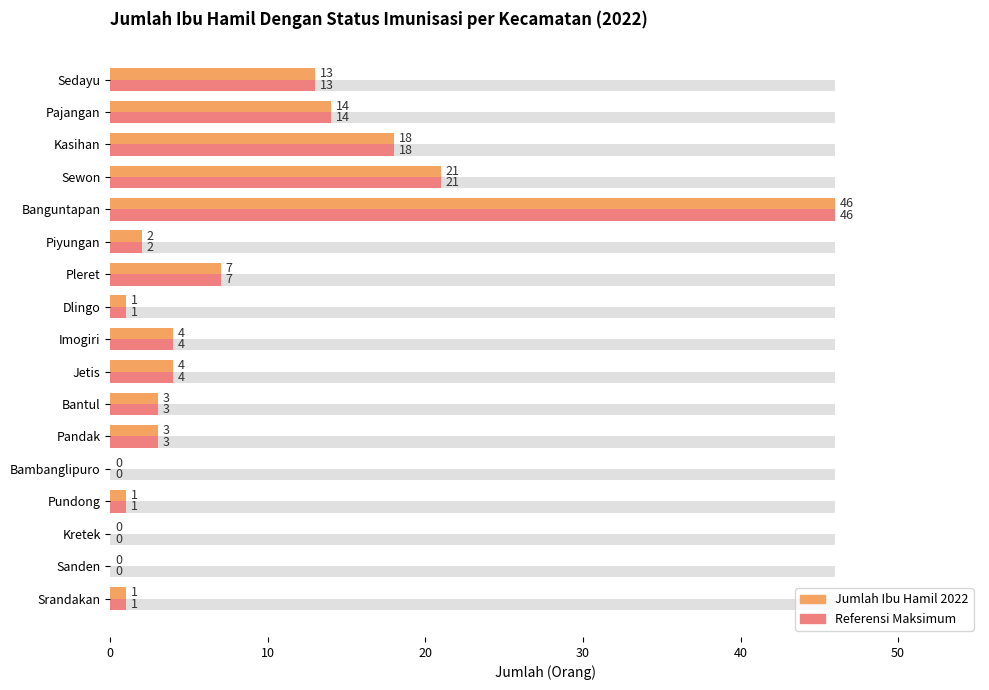

What is the sum of all Nilai Tertinggi Referensi values?

138